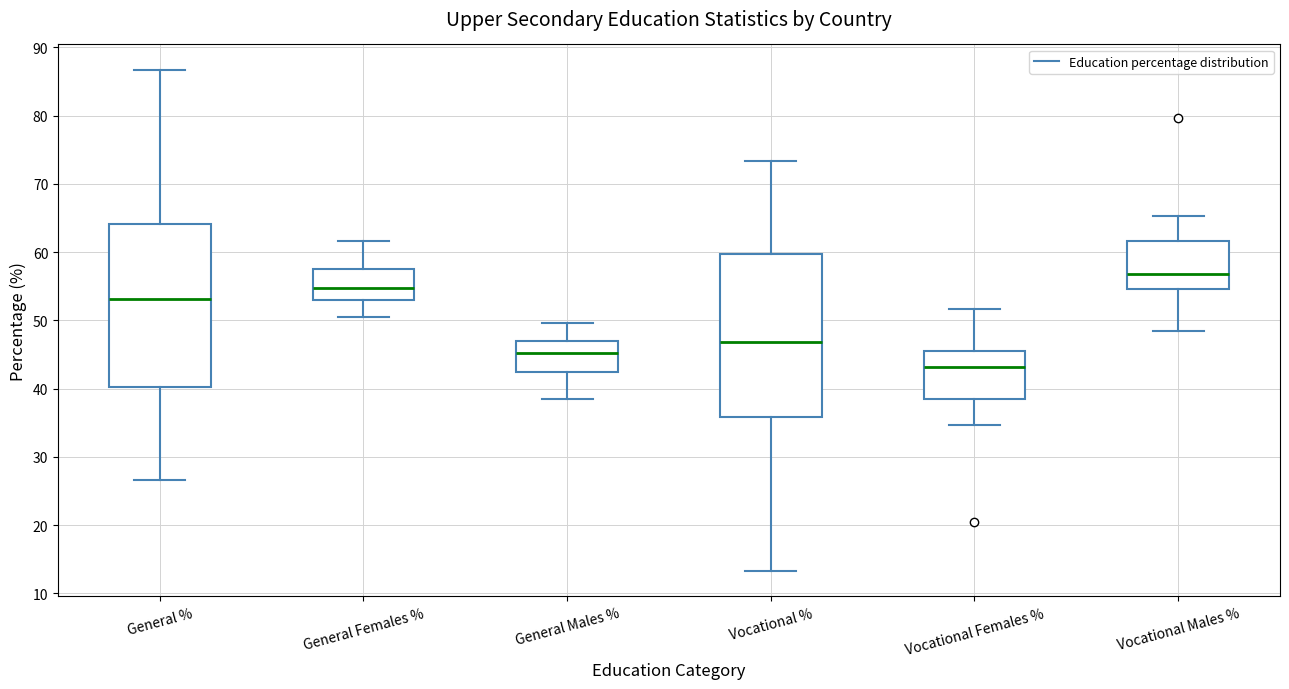

Reading left to right, read every box against the y-axis: the position of its median line, the range the box covers, and the ends of its whiskers. The values are not printed on the chart, so give them approximately, as read against the axis.

General %: median 53, box 40 to 64, whiskers 27 to 87
General Females %: median 55, box 53 to 58, whiskers 50 to 62
General Males %: median 45, box 42 to 47, whiskers 38 to 50
Vocational %: median 47, box 36 to 60, whiskers 13 to 73
Vocational Females %: median 43, box 38 to 45, whiskers 35 to 52
Vocational Males %: median 57, box 55 to 62, whiskers 48 to 65